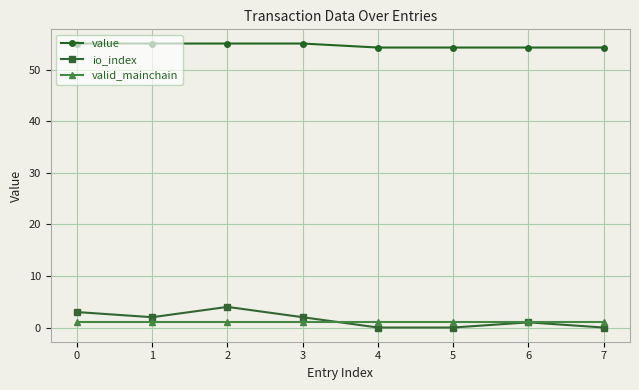

At which category does io_index reach its first local peak?

2